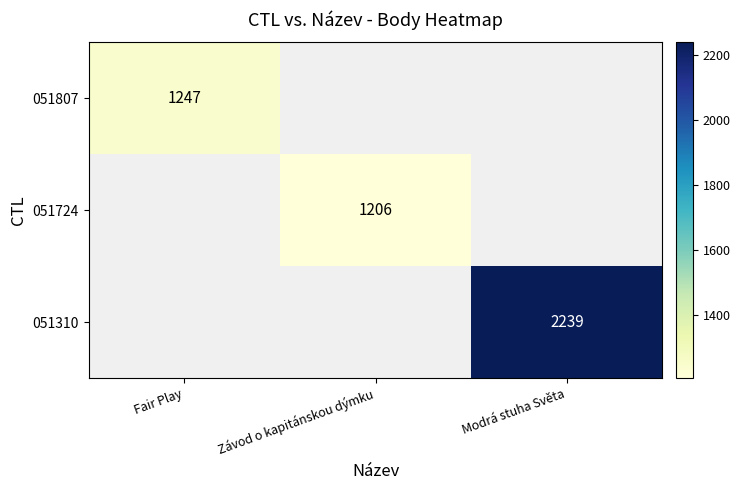

The value of 051724 at Závod o kapitánskou dýmku is 1206. True or false?

True